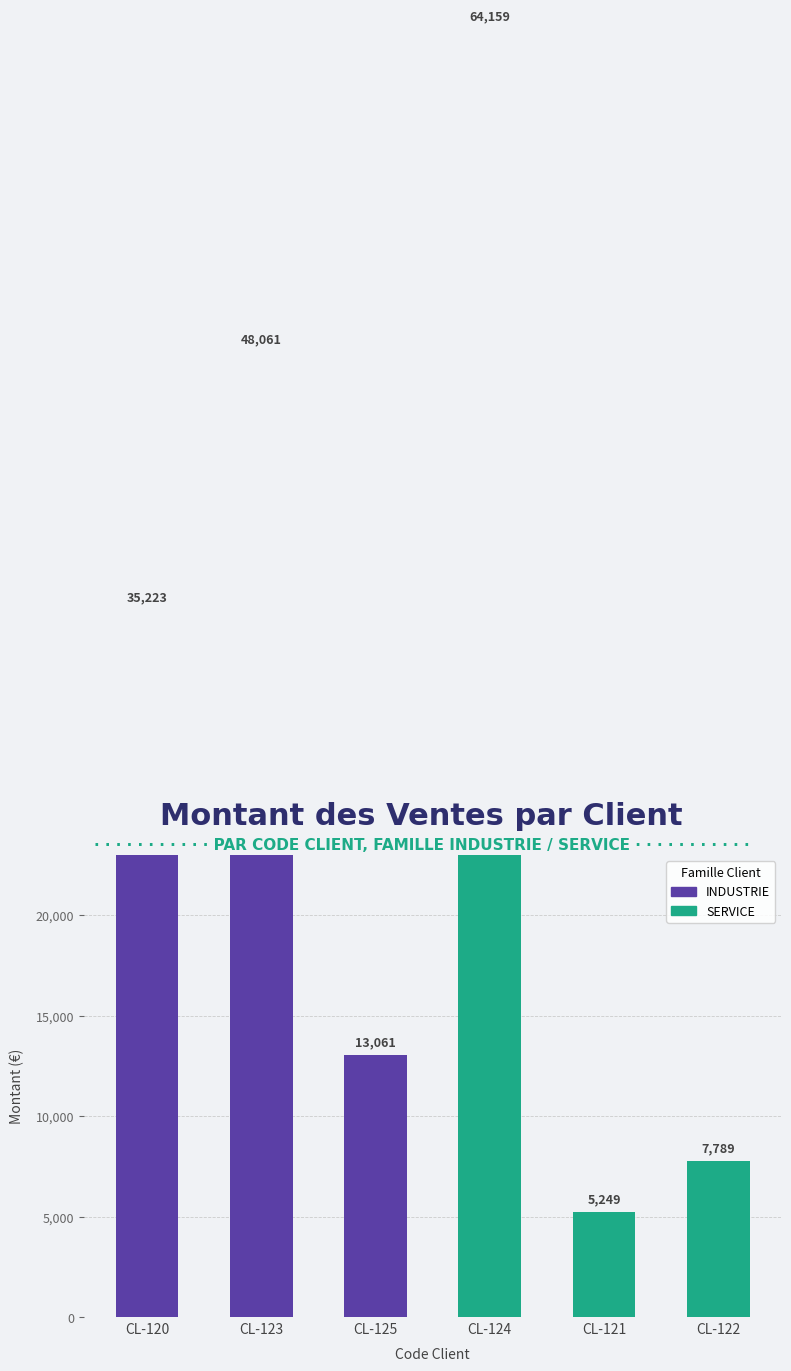

List the labels in order of value, smallest first.

CL-121, CL-122, CL-125, CL-120, CL-123, CL-124